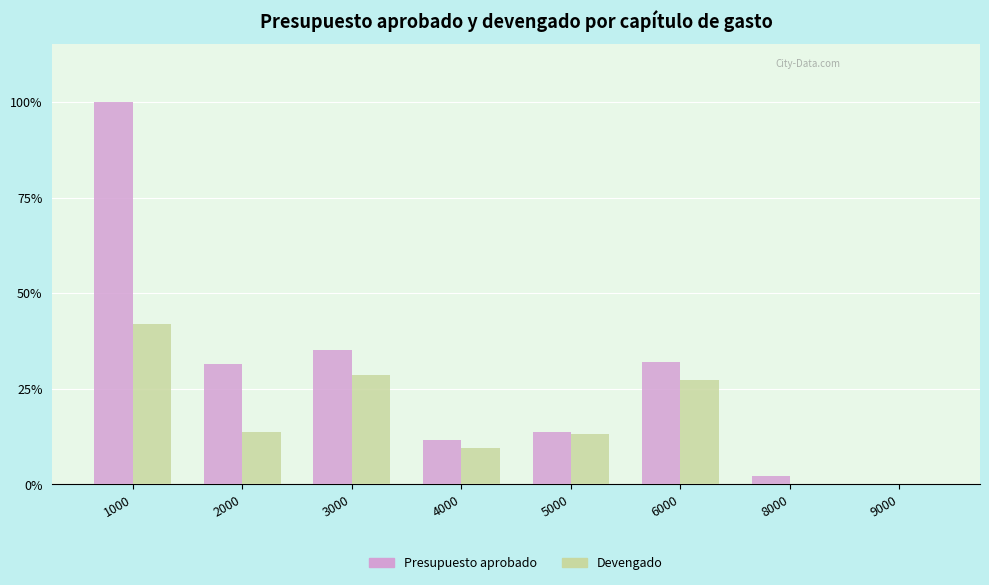

How many groups of bars are there?

8